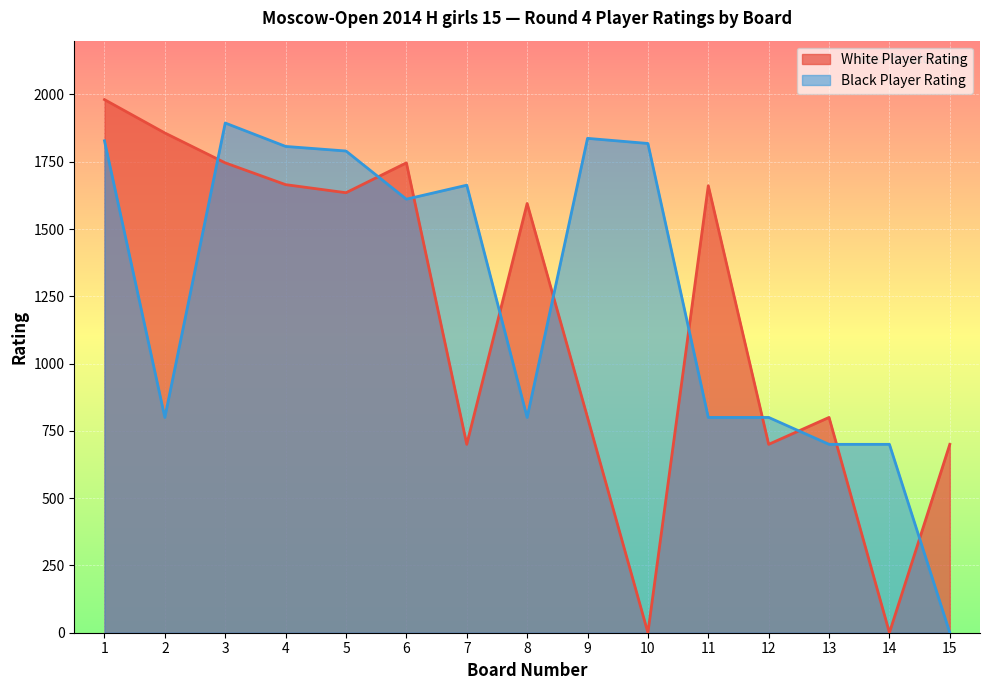

Which category has the highest value across all series?

1